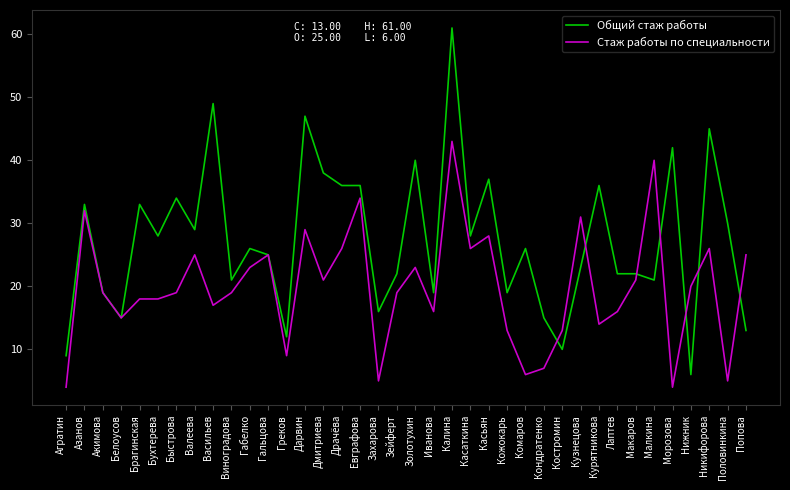

List the series in order of their peak value, lowest first.

Стаж работы по специальности, Общий стаж работы